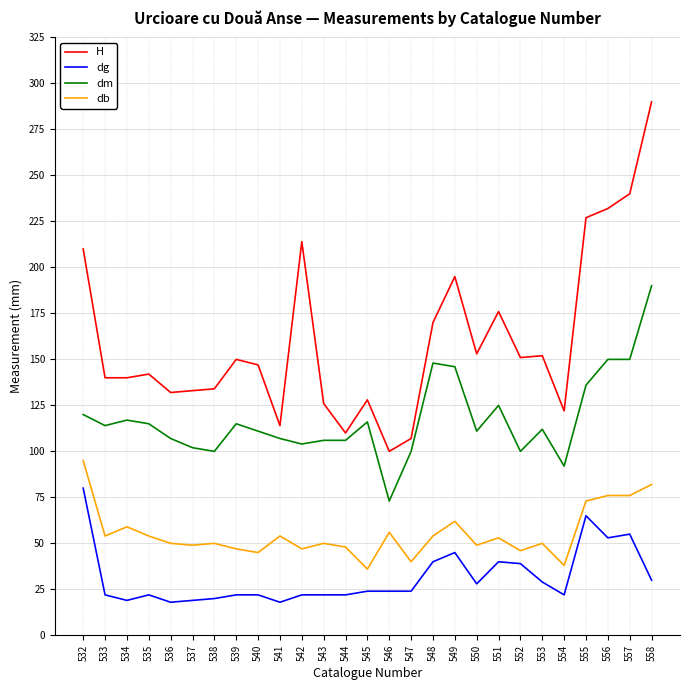

True or false: dg has a value of 22 at 535.

True